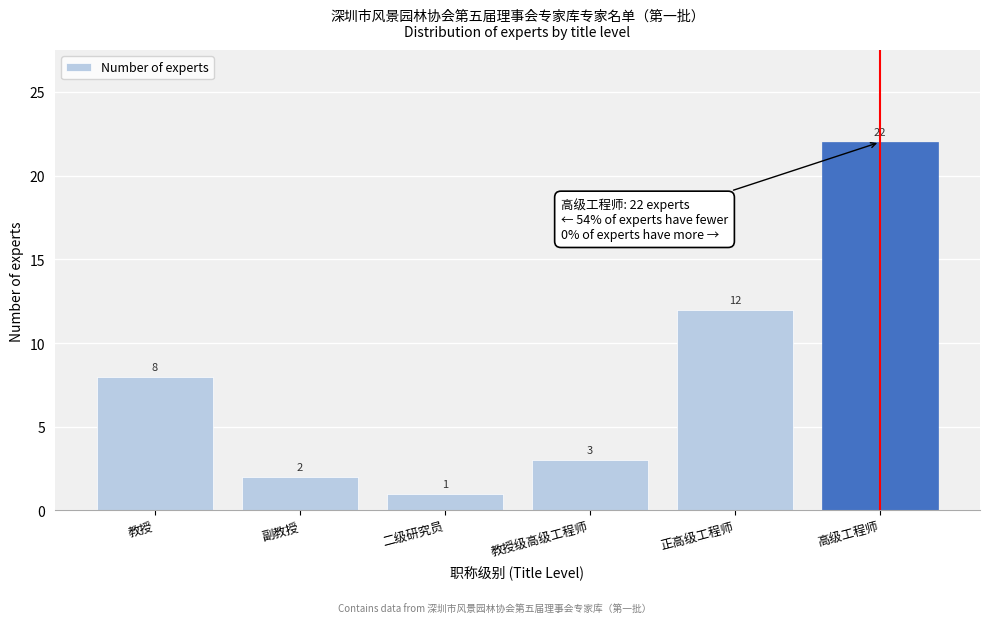

Reading right to left, what are all the values shown in this chart?

高级工程师=22	正高级工程师=12	教授级高级工程师=3	二级研究员=1	副教授=2	教授=8